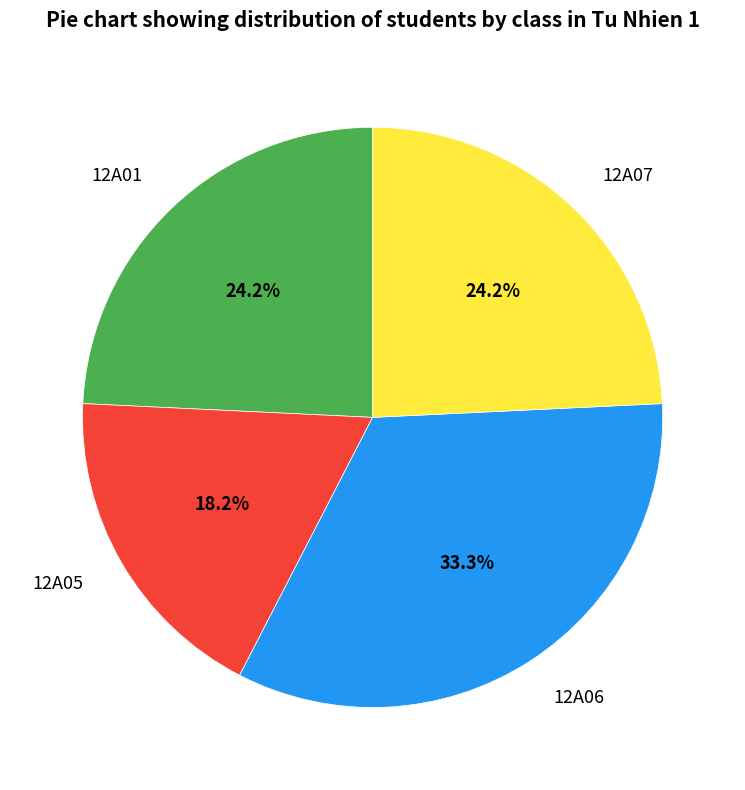

To the nearest percent, what portion does 12A06 represent?

33%